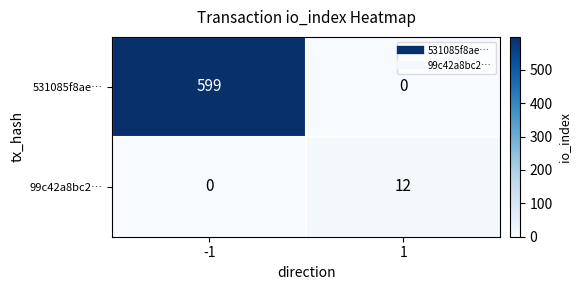

What is the highest value of the 531085f8ae… series?

599